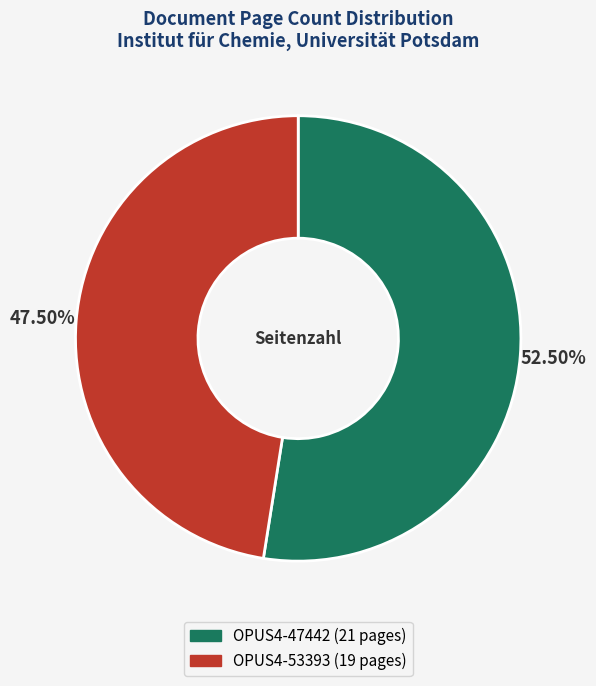

Which slice represents more than half of the pie?

OPUS4-47442